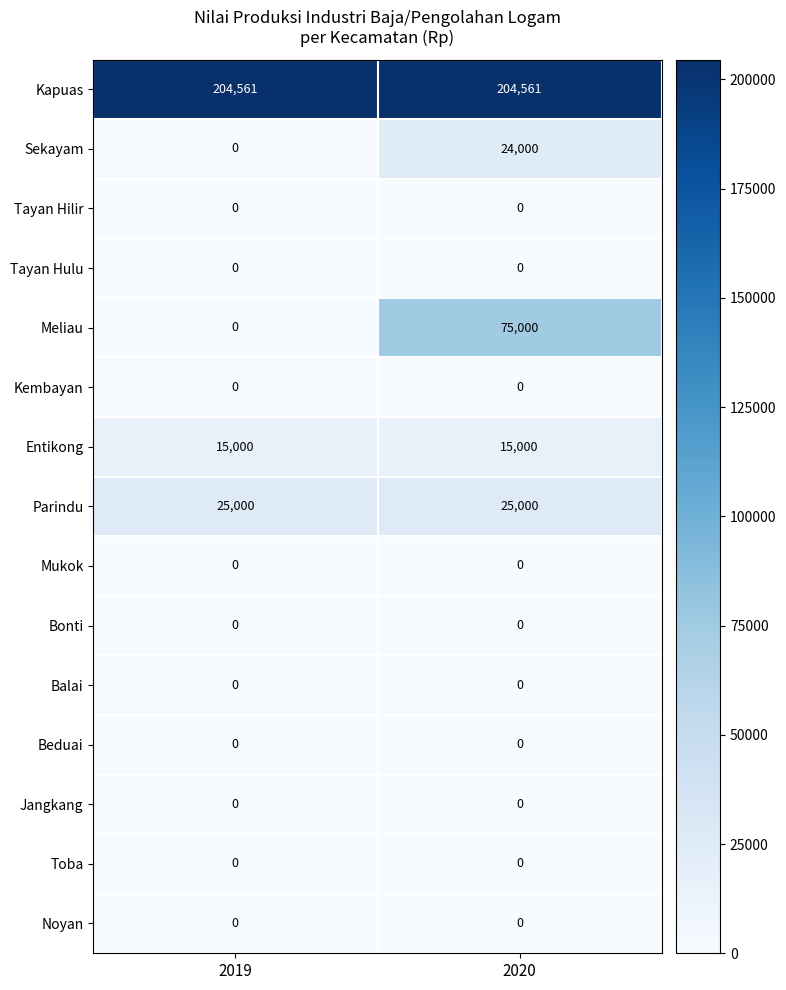

What is the spread (max minus min) of values at 2020?

204561